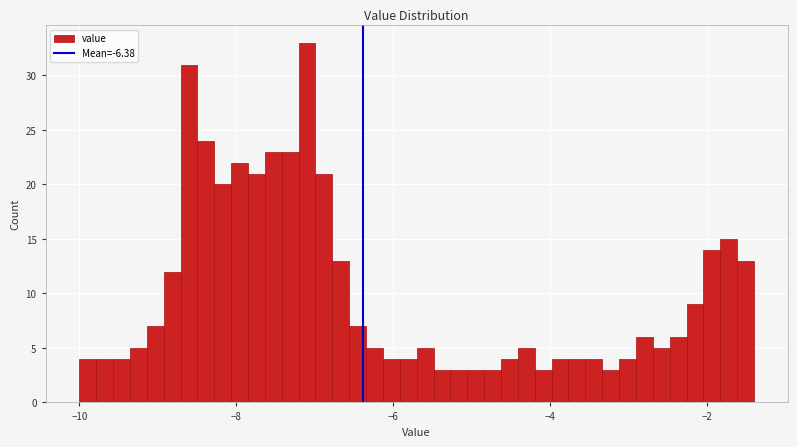

Around what value on the x-axis is the tallest bar? Give the approximate position of its centre, as read against the axis.

-7.0